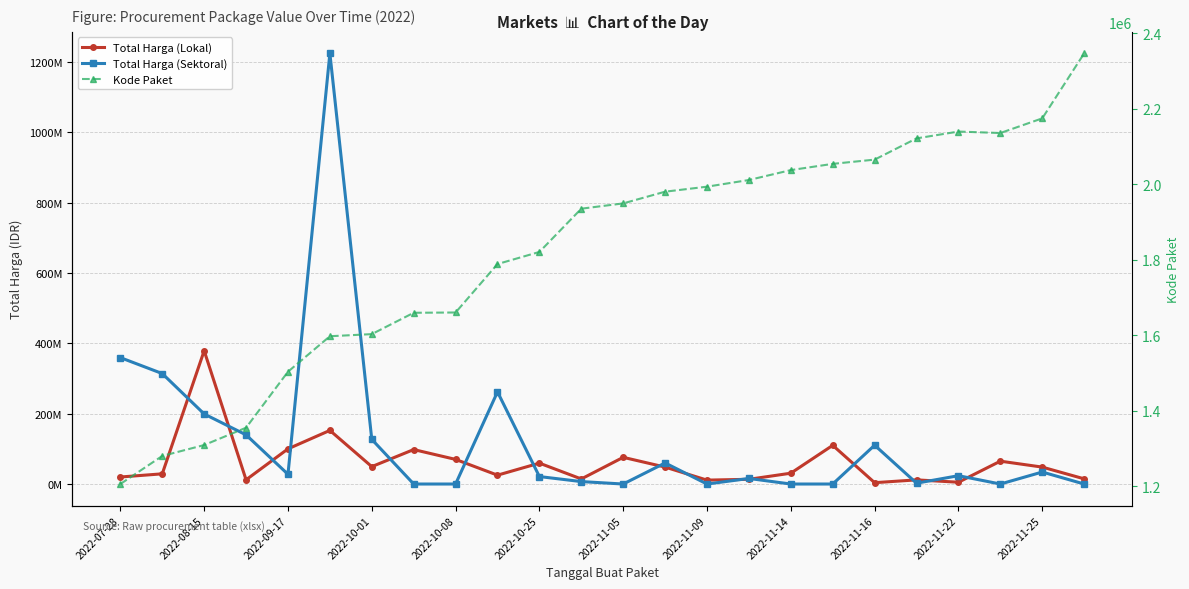

What position from the left is 23?

24